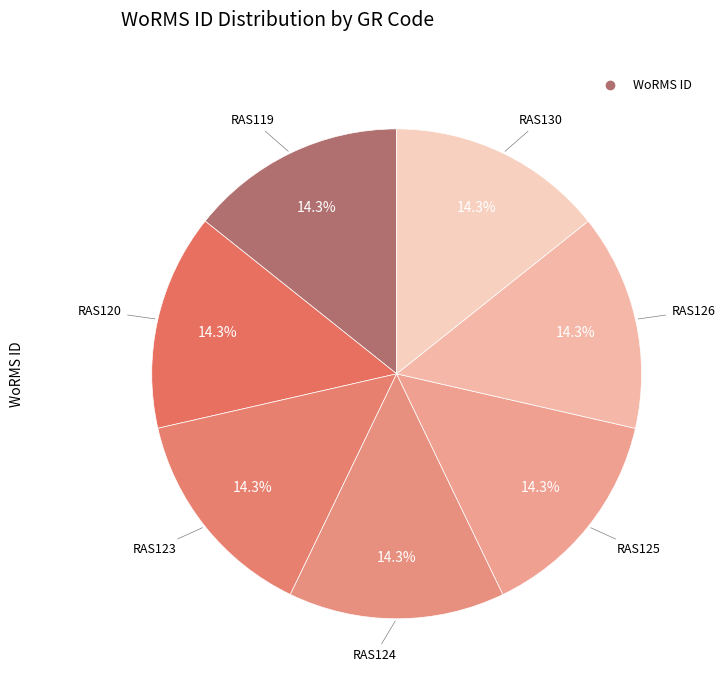

Rank the categories by value from highest to lowest.

RAS126, RAS130, RAS125, RAS124, RAS123, RAS119, RAS120